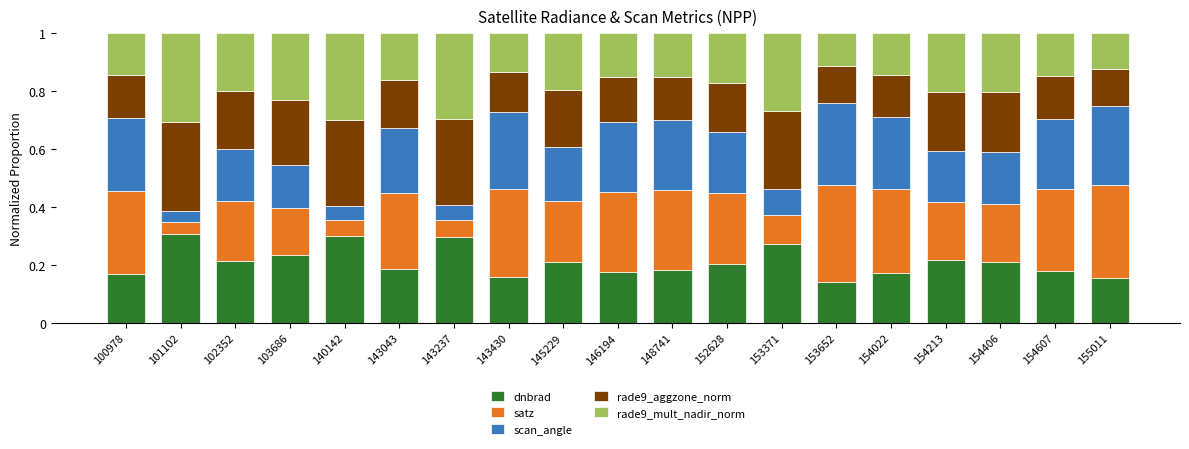

What is the value of the dnbrad bar at the 2nd from the left?

0.3